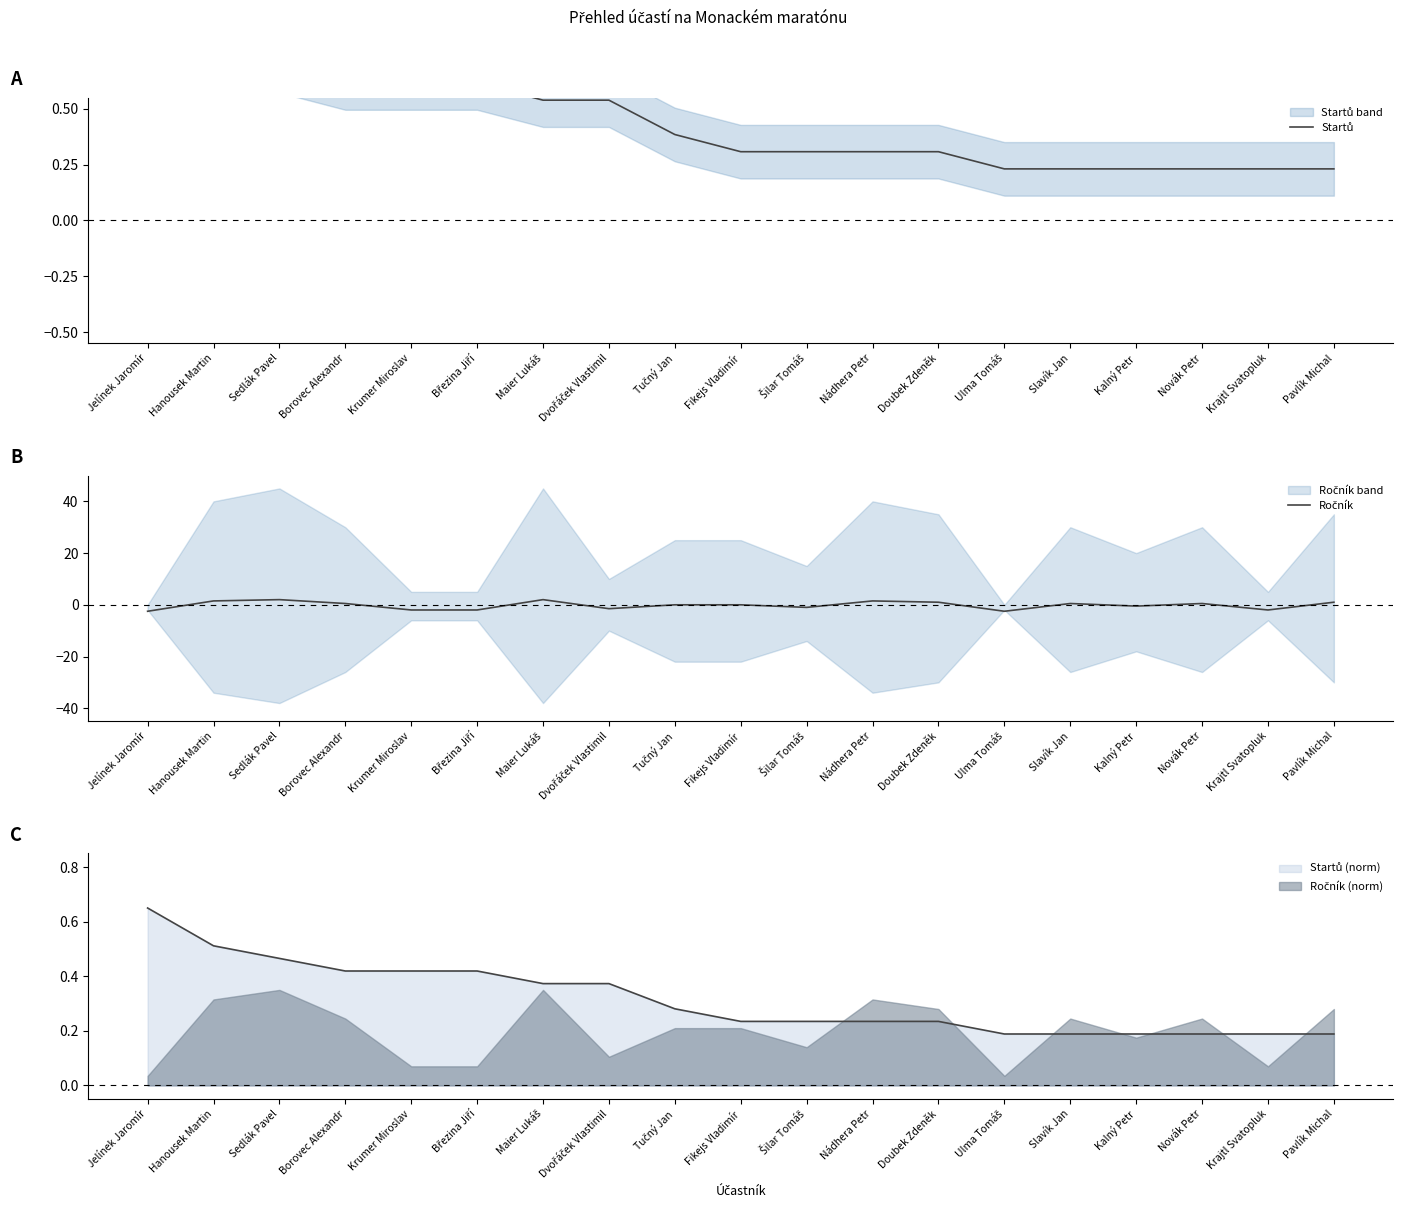

Read the Ročník value at Dvořáček Vlastimil.

-1.5